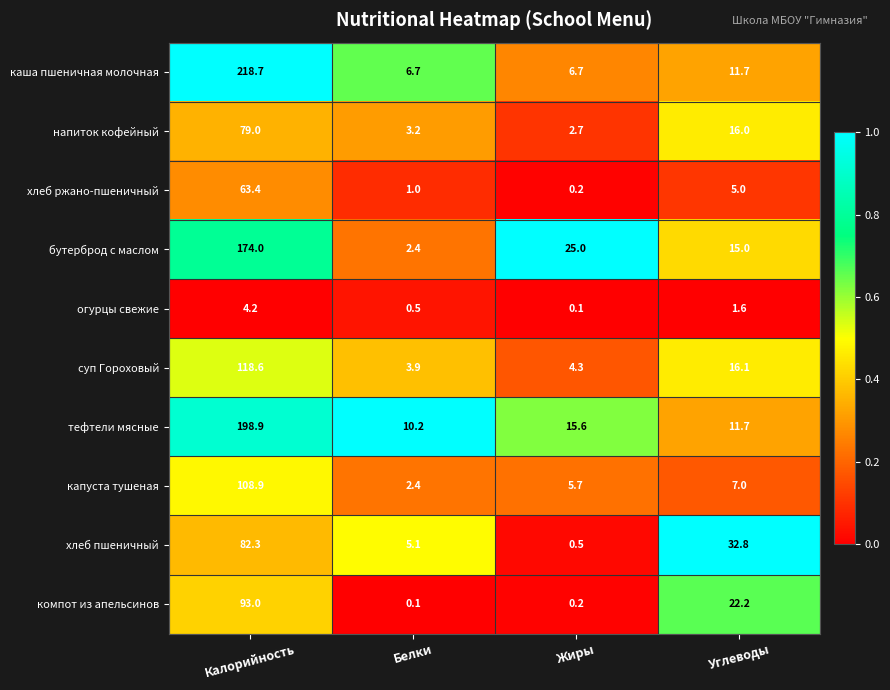

The value of бутерброд с маслом at Калорийность is 239.9. True or false?

False